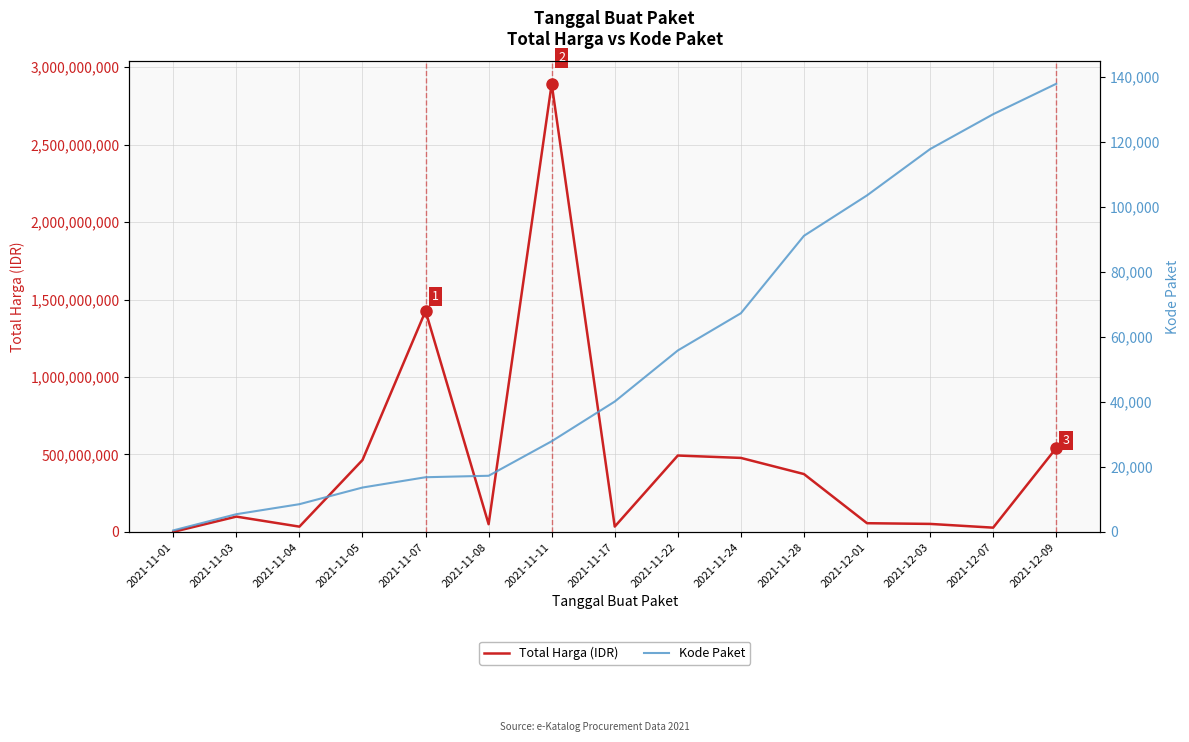

How many distinct data groups are displayed?

2